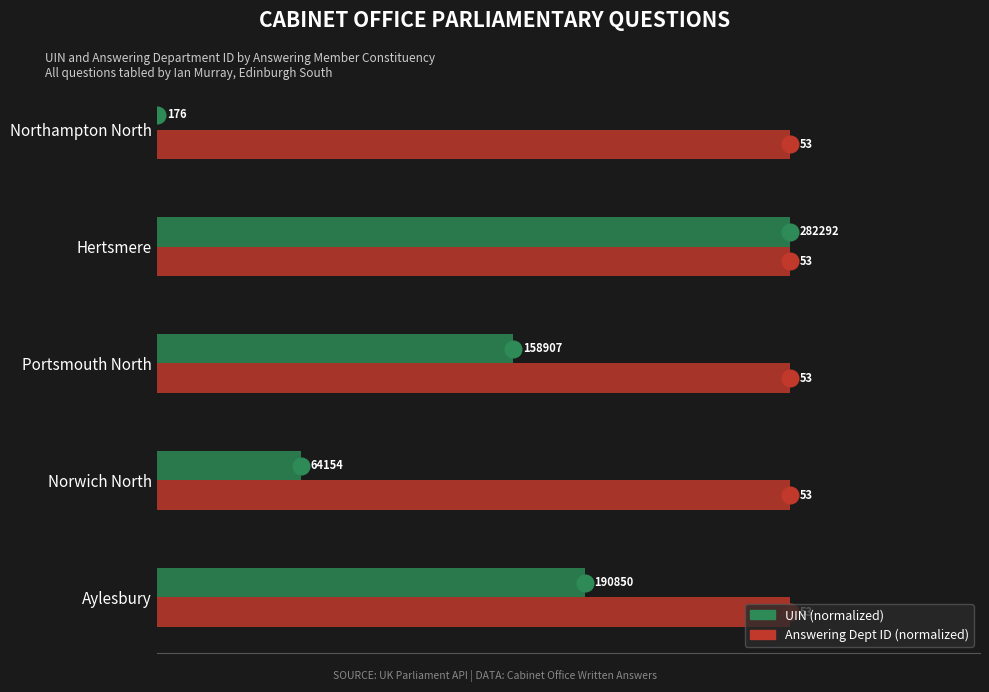

What are all the series names shown in the legend?

UIN (normalized), Answering Dept ID (normalized)